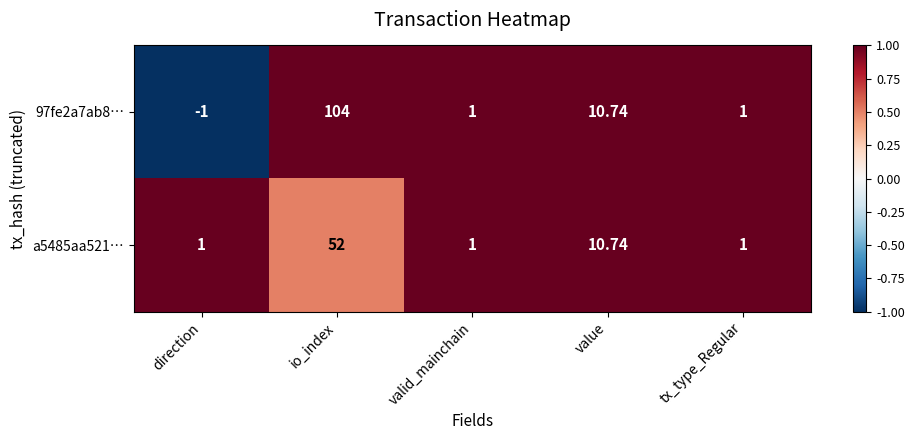

How many distinct data groups are displayed?

2